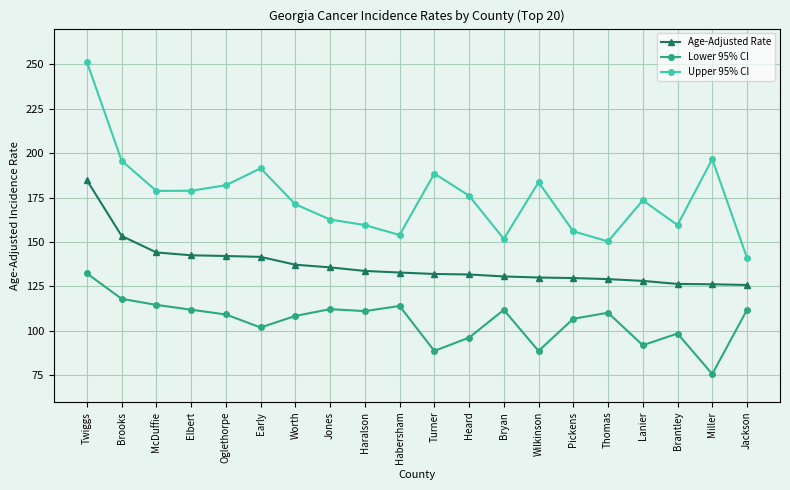

At which category is the sum across all series the highest?

Twiggs